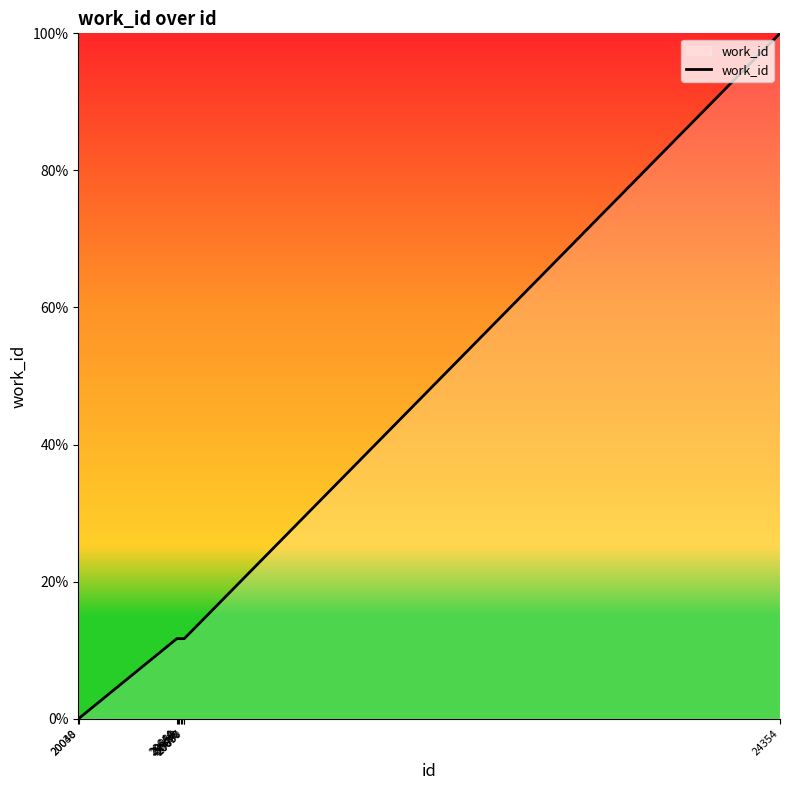

True or false: the data shows 100.0 at 24354.

True